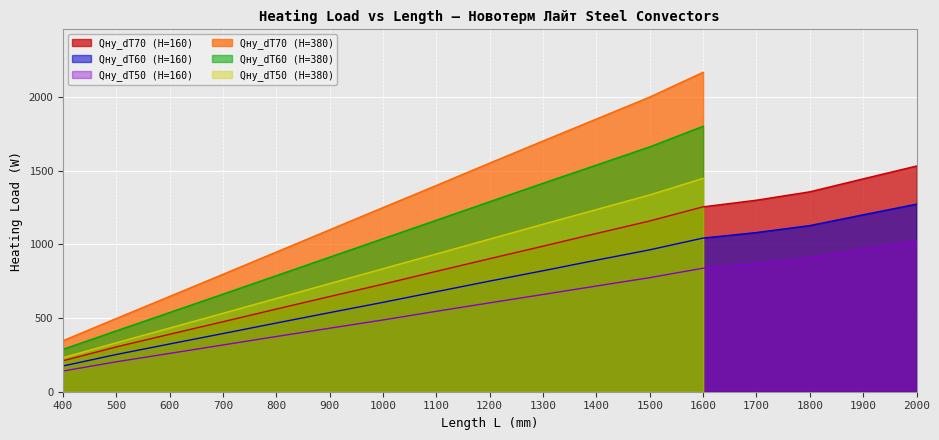

The value of Qну_dT50 (H=160) at 1700 is 868.4. True or false?

True